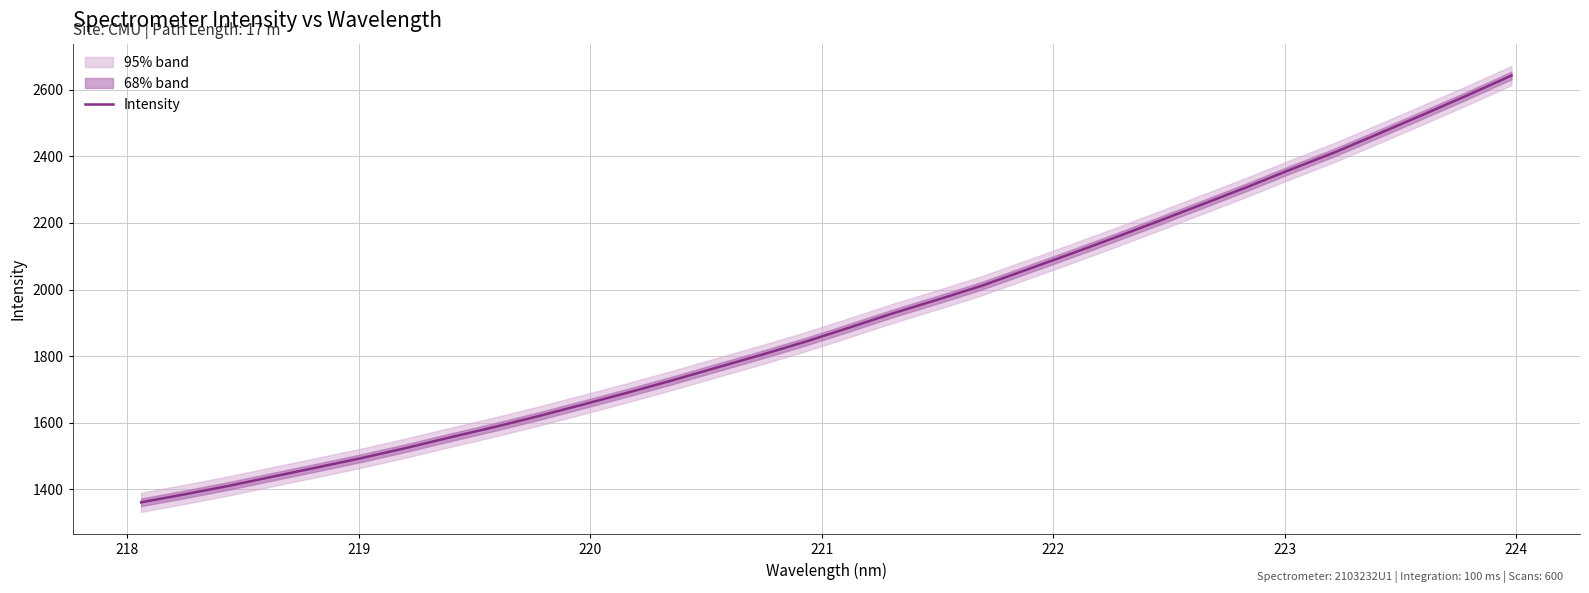

What is the minimum value for Intensity?

1360.6